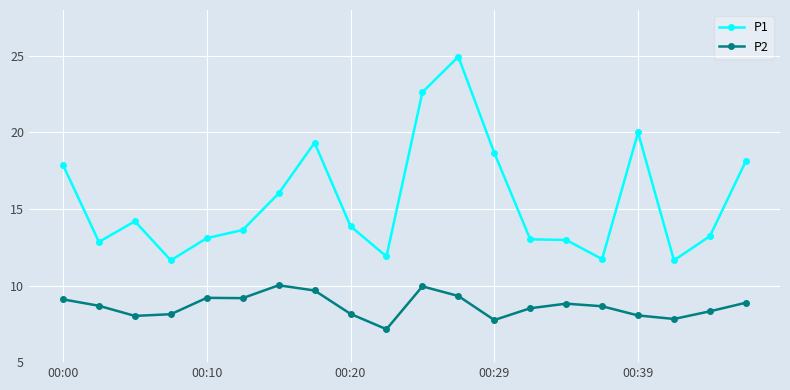

What is the sum of all P2 values?

173.4